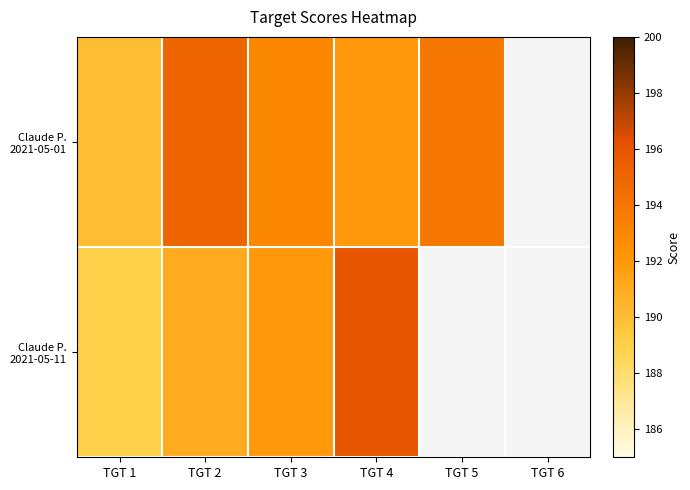

What is the greatest value displayed?

196.0